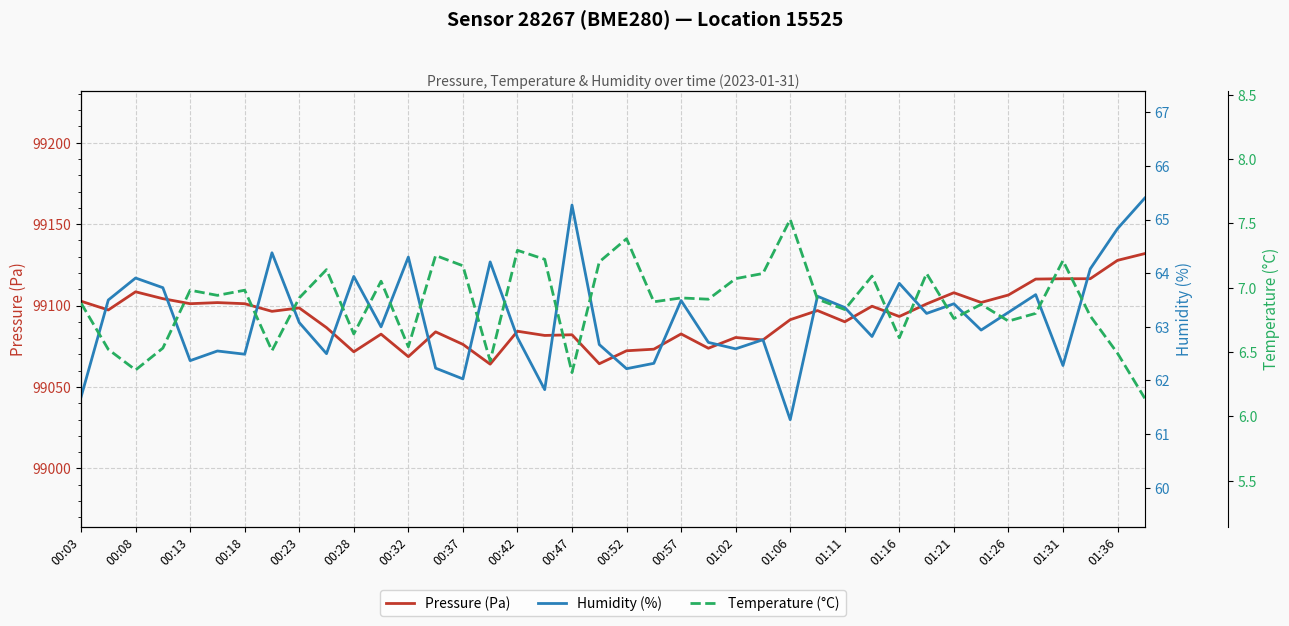

The value of Pressure (Pa) at 00:18 is 99101.1. True or false?

True